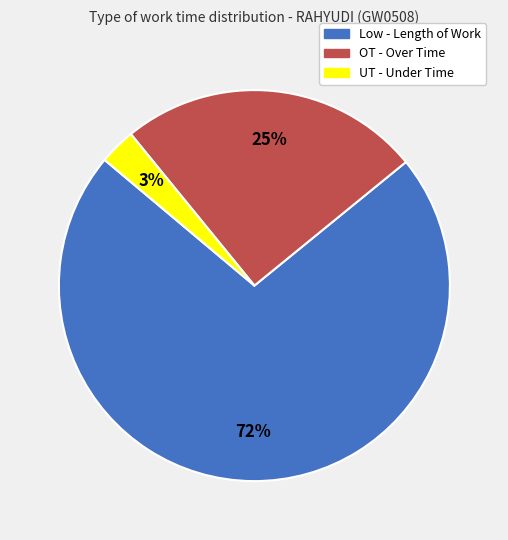

Is it true that OT - Over Time is 35% of the pie?

False